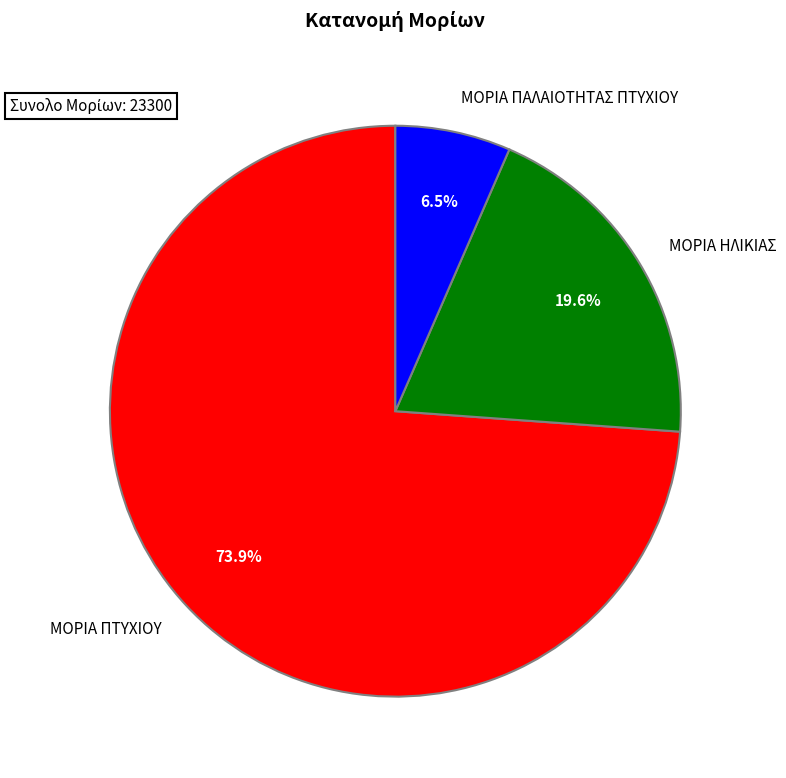

To the nearest percent, what portion does ΜΟΡΙΑ ΠΤΥΧΙΟΥ represent?

74%